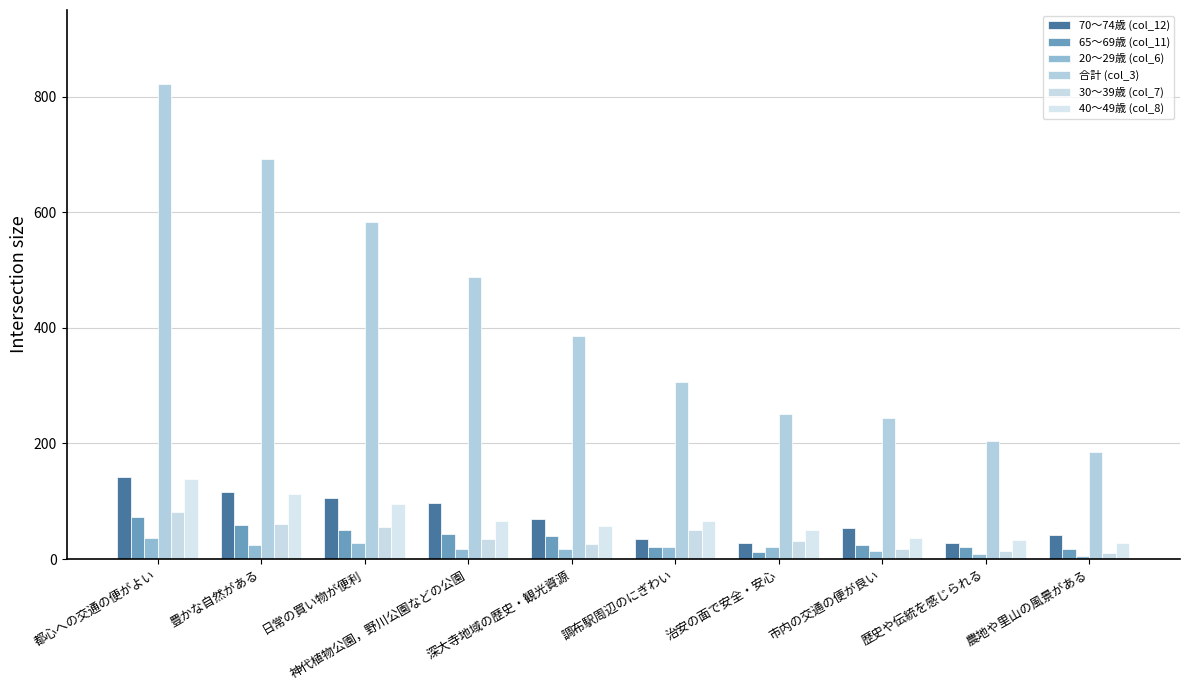

What is the difference between the maximum and second lowest values in the 20～29歳 (col_6) series?

28